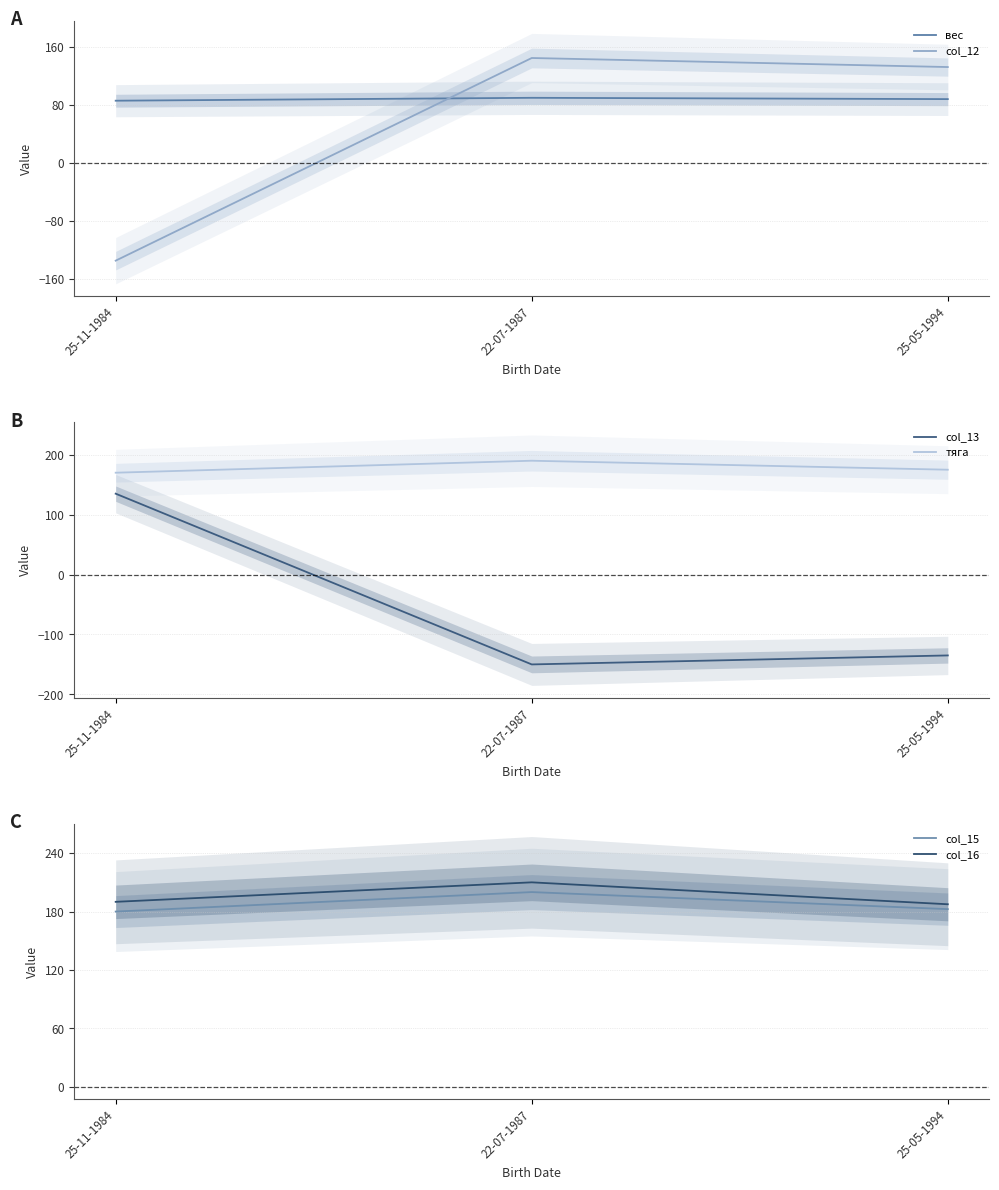

Reading right to left, list all the values displayed in this chart.

вес: 25-05-1994=88.2	22-07-1987=90.0	25-11-1984=86.0
col_12: 25-05-1994=132.5	22-07-1987=145.0	25-11-1984=-135.0
col_13: 25-05-1994=-135.0	22-07-1987=-150.0	25-11-1984=135.0
тяга: 25-05-1994=175.0	22-07-1987=190.0	25-11-1984=170.0
col_15: 25-05-1994=182.5	22-07-1987=200.0	25-11-1984=180.0
col_16: 25-05-1994=187.5	22-07-1987=210.0	25-11-1984=190.0